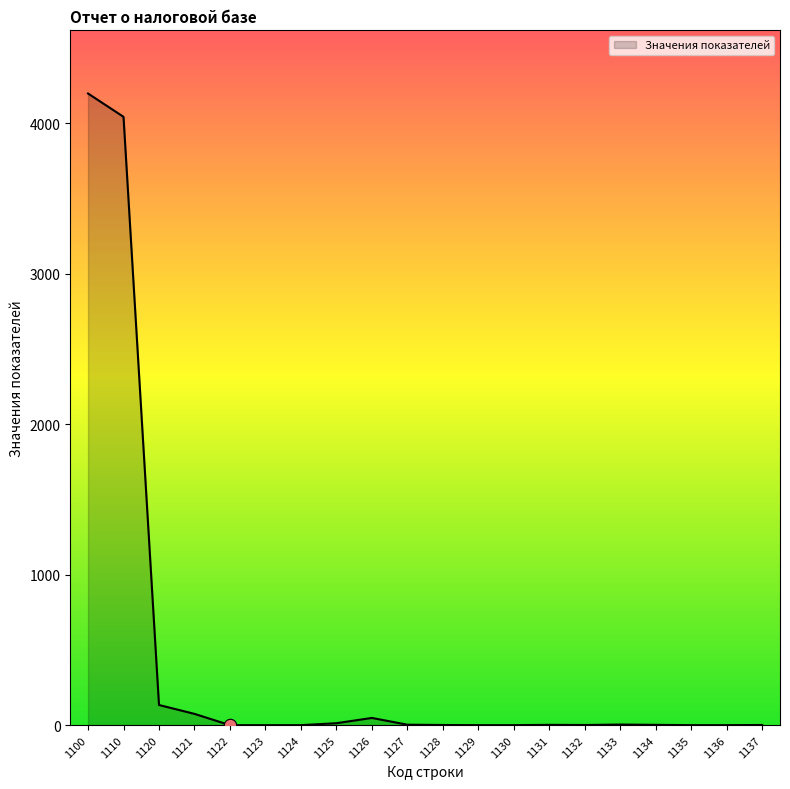

What is the change in value from 1121 to 1126?

-27